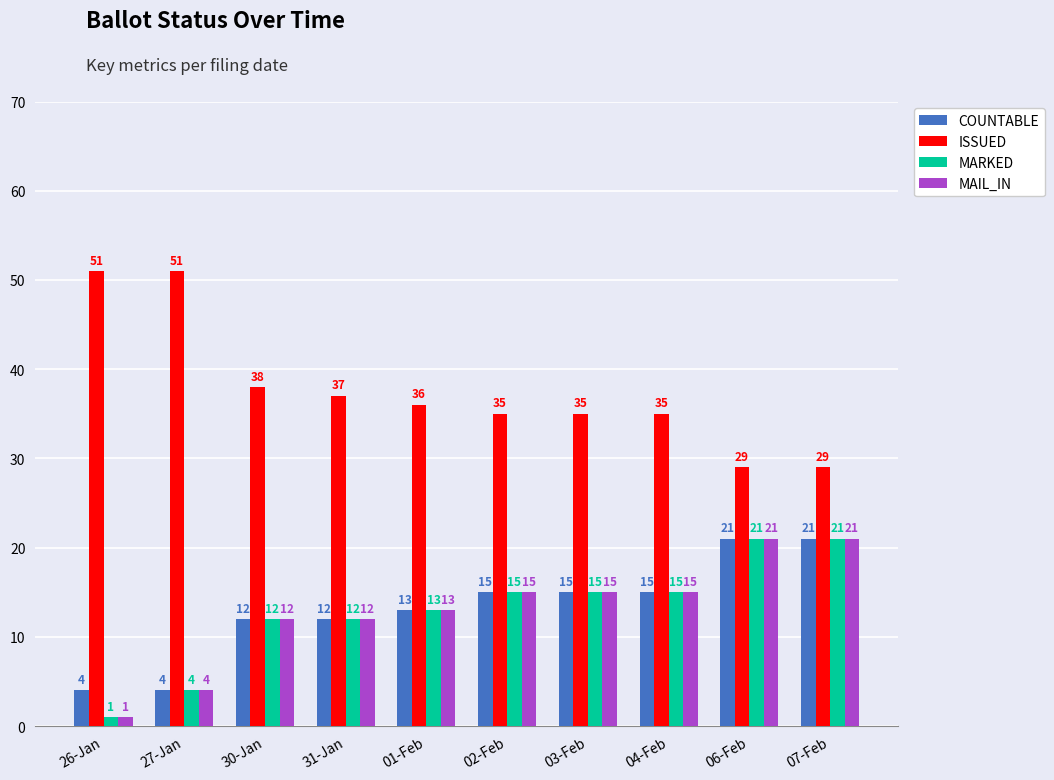

Reading right to left, list all the values displayed in this chart.

COUNTABLE: 21	21	15	15	15	13	12	12	4	4
ISSUED: 29	29	35	35	35	36	37	38	51	51
MARKED: 21	21	15	15	15	13	12	12	4	1
MAIL_IN: 21	21	15	15	15	13	12	12	4	1